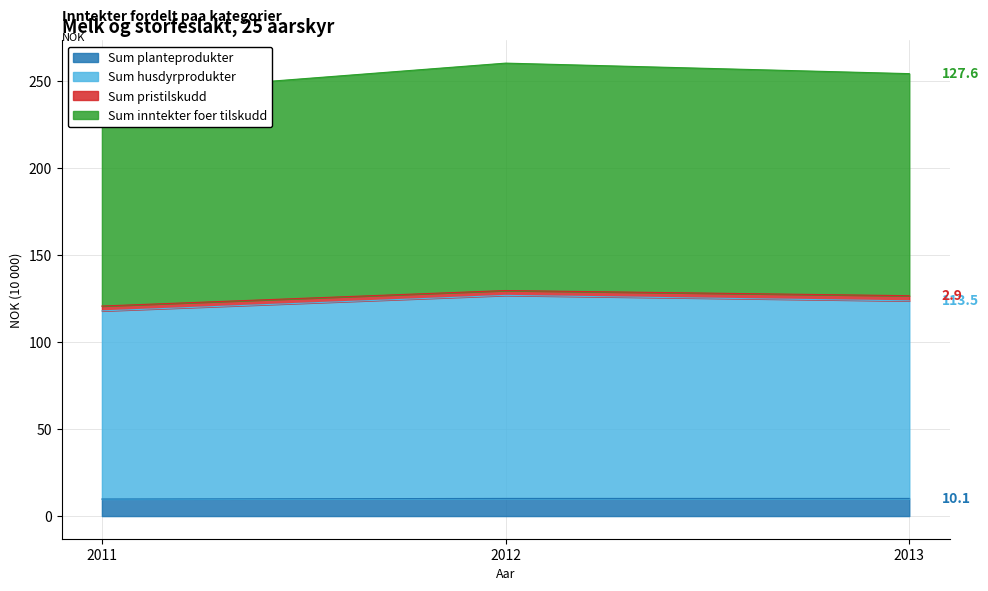

At which label is Sum husdyrprodukter closest to 122?

2013